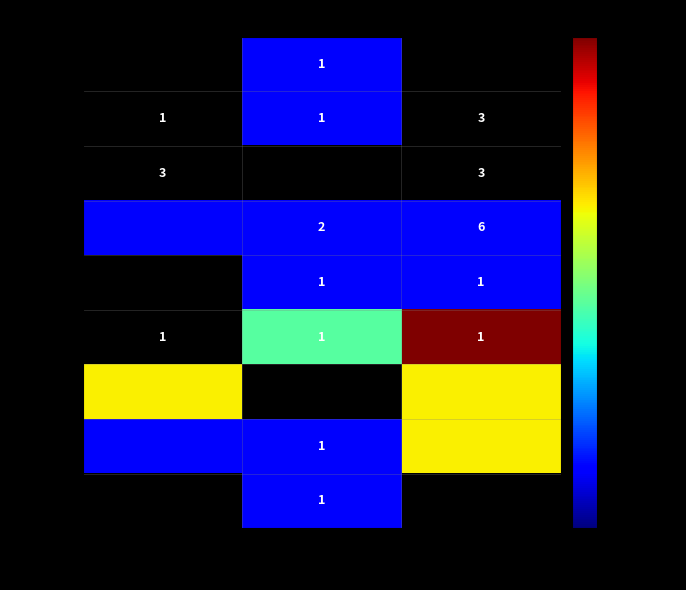

What is the difference between the 64–67 values at 粮食检验 and 机械管理?

4